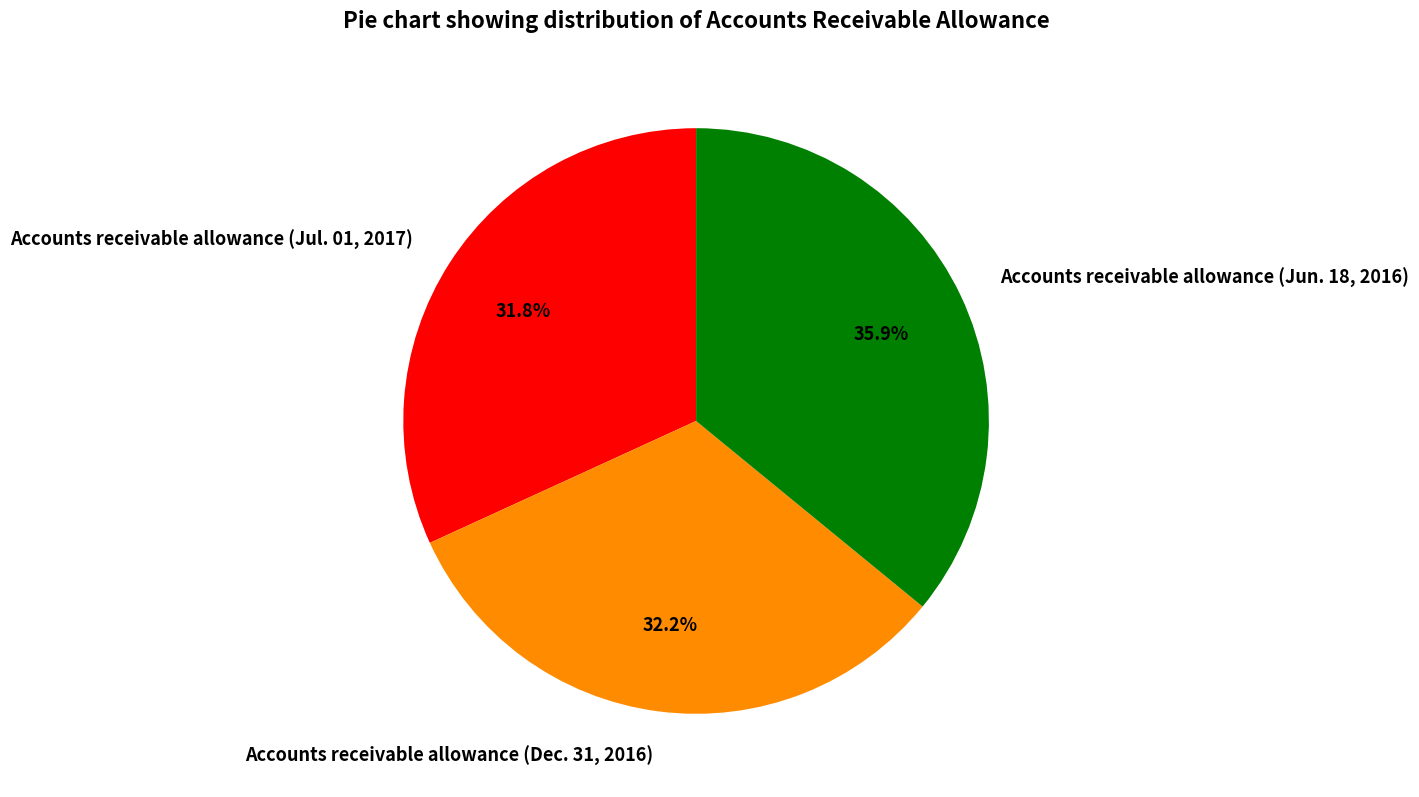

True or false: Accounts receivable allowance (Jul. 01, 2017) accounts for 22% of the total.

False